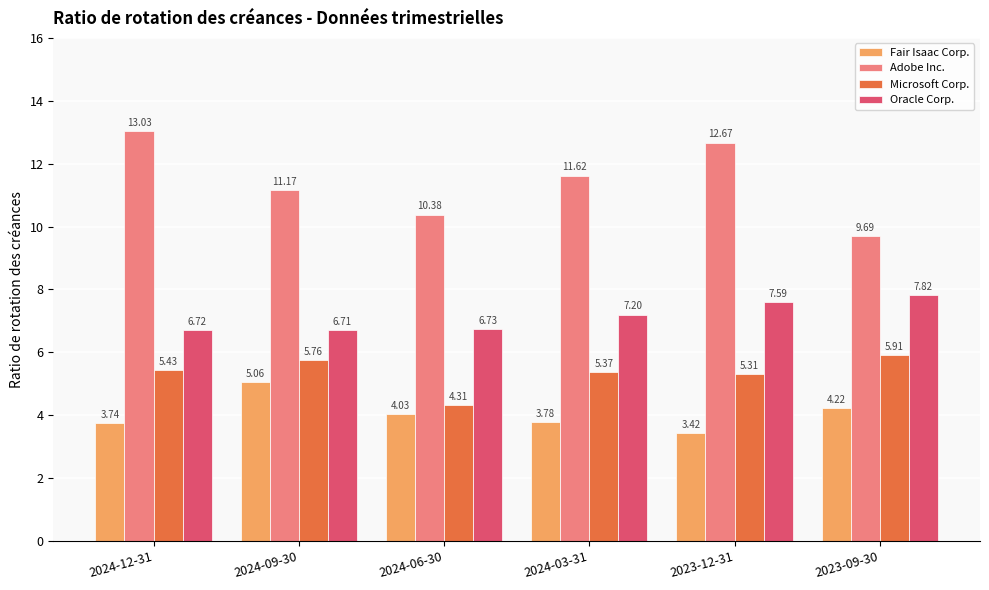

Which series has the largest range (max minus min)?

Adobe Inc.